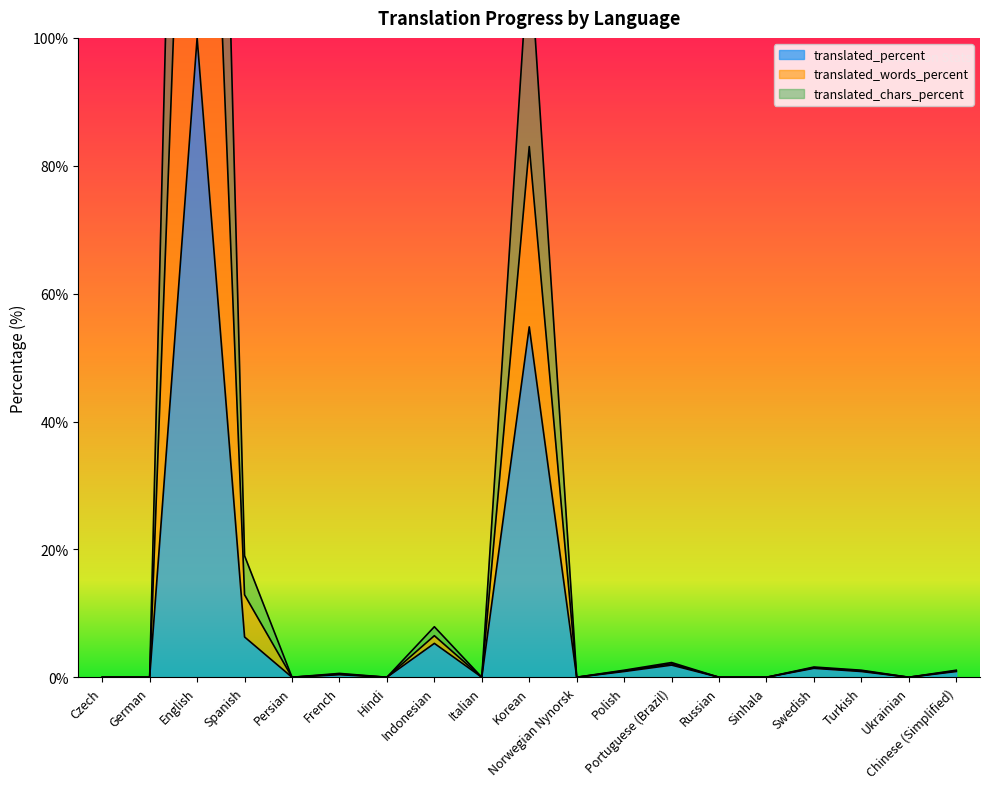

Does the chart display data point markers on the line(s)?

No